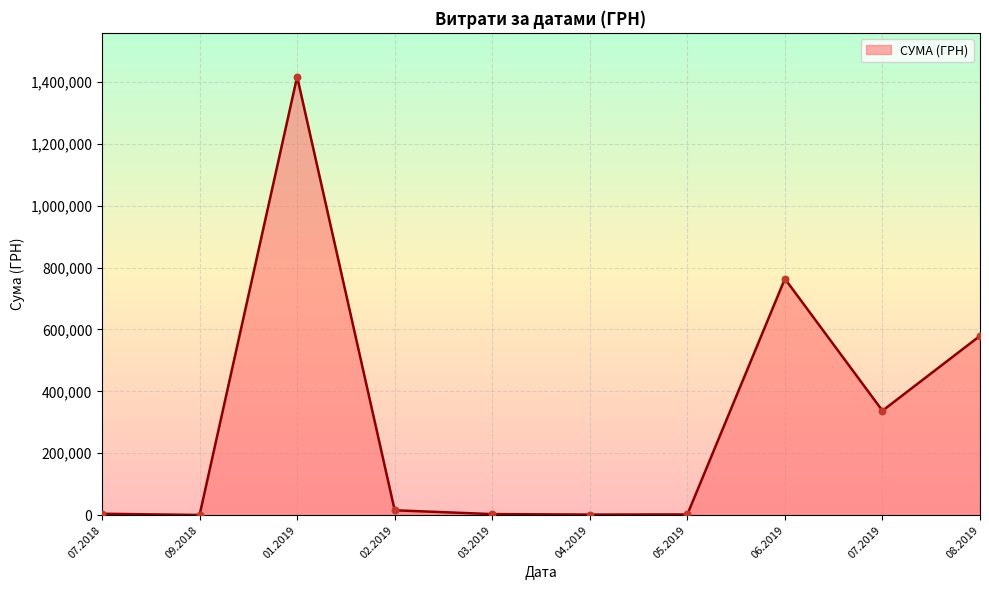

What is the difference between the maximum and minimum values?

1415779.6